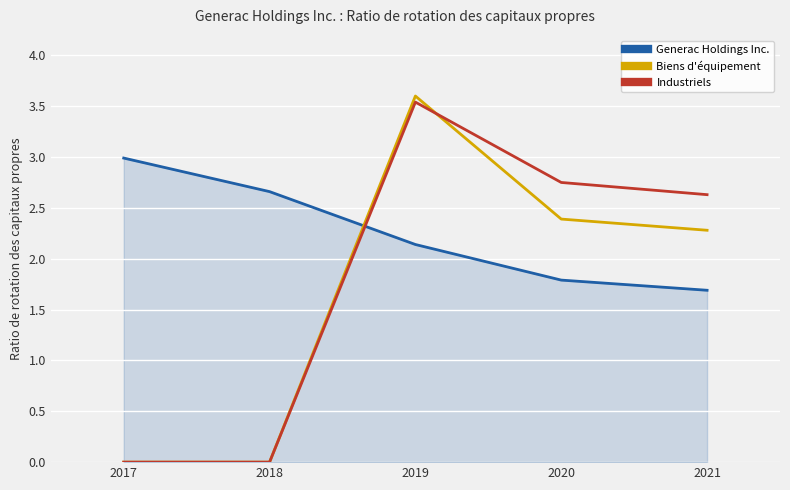

What is the total value across all series at 2021?

6.6